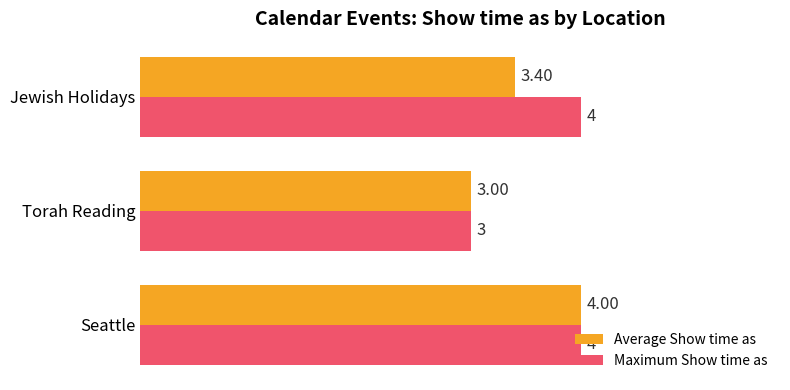

How many data points in Maximum Show time as are less than 4?

1